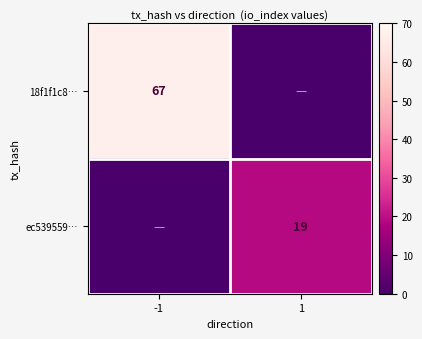

Is it true that 18f1f1c8… equals 41 at -1?

False